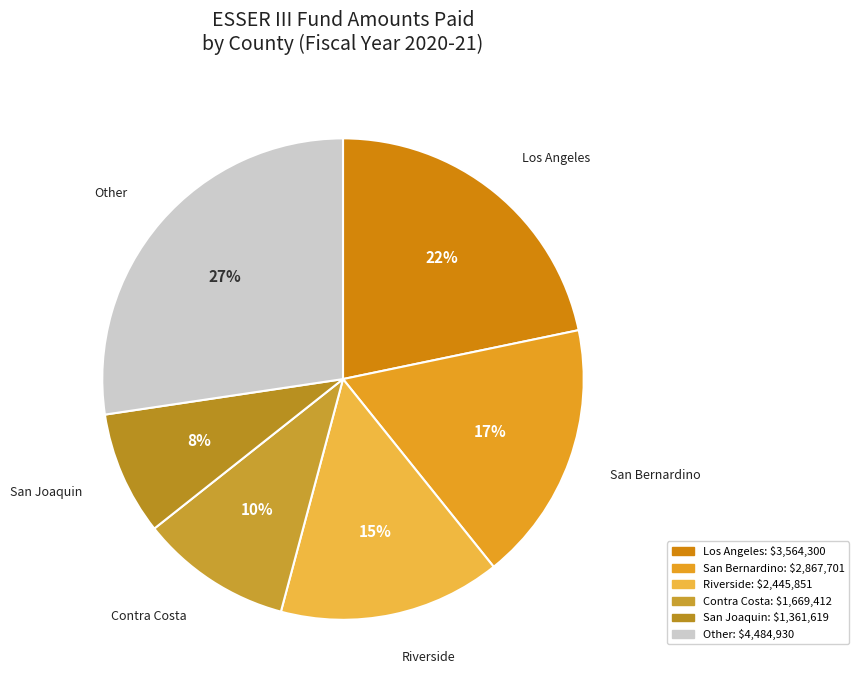

The Contra Costa slice represents 18% of the pie. True or false?

False